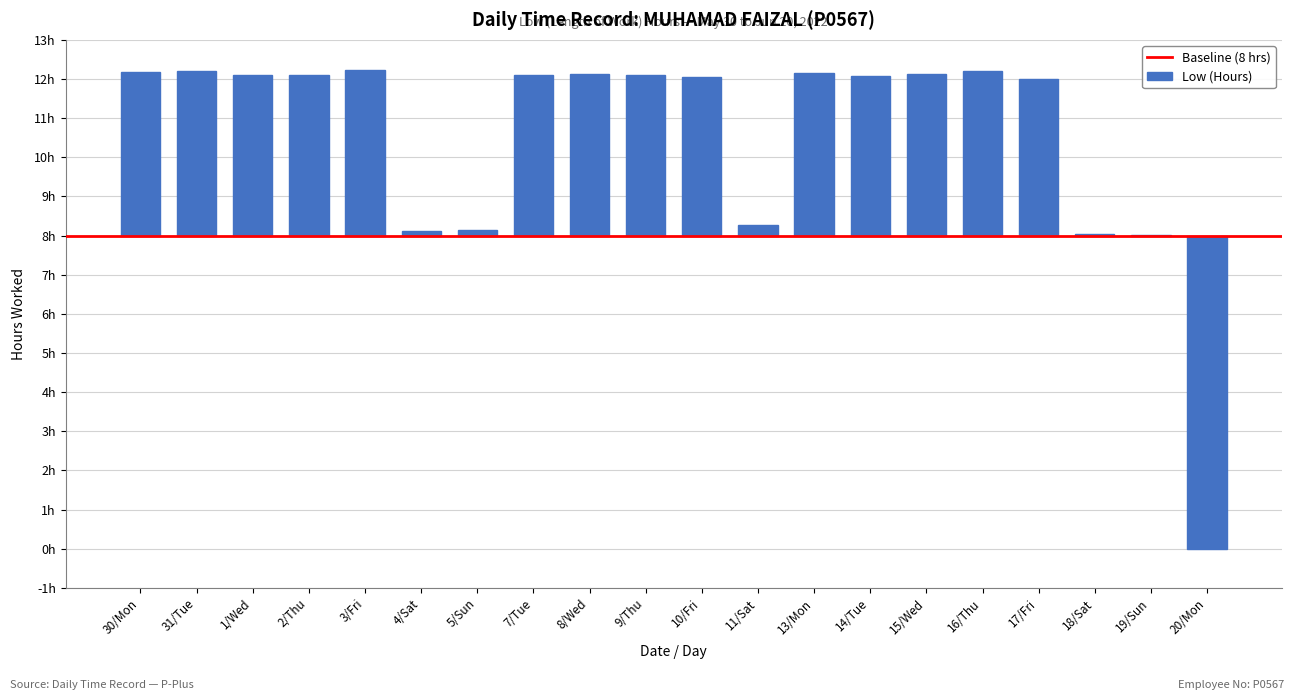

Which category has the lowest value across all series?

20/Mon